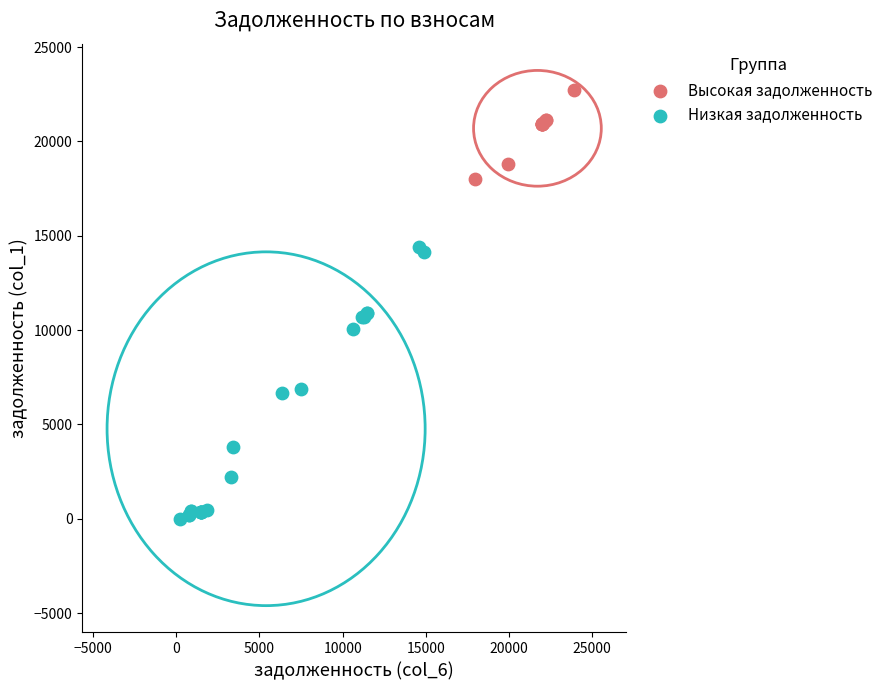

What are all the series names shown in the legend?

Высокая задолженность, Низкая задолженность